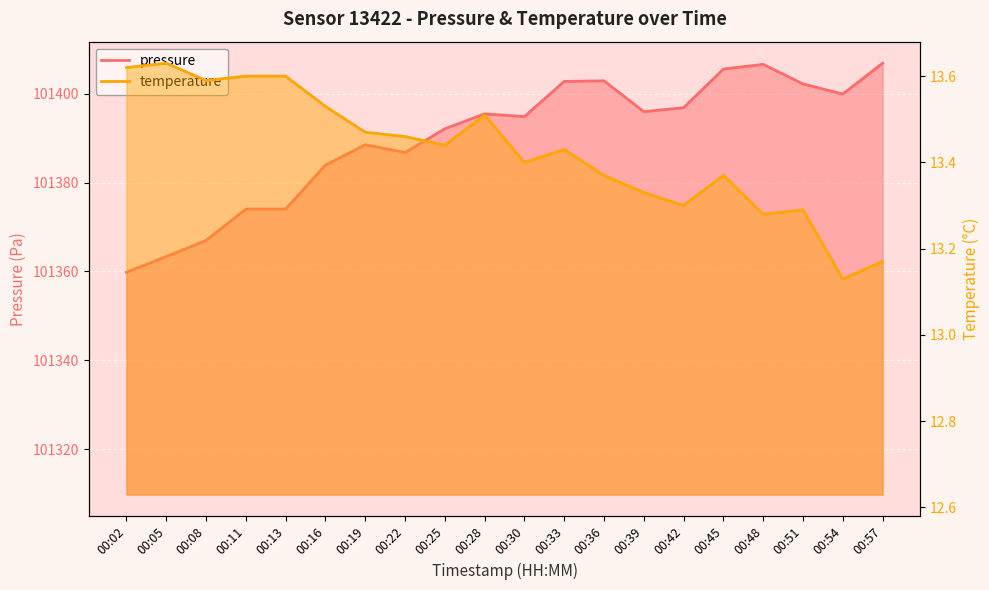

What is the sum of the temperature values at 00:02 and 00:51?

26.9